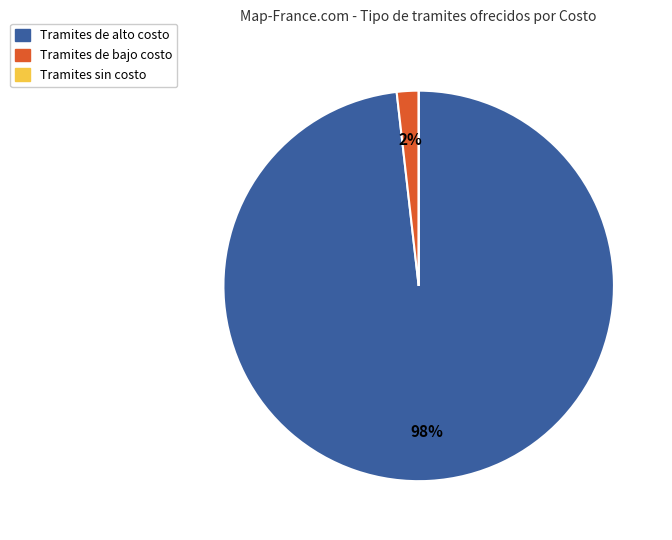

To the nearest percent, what is the difference between the largest and smallest slice percentages?

98%